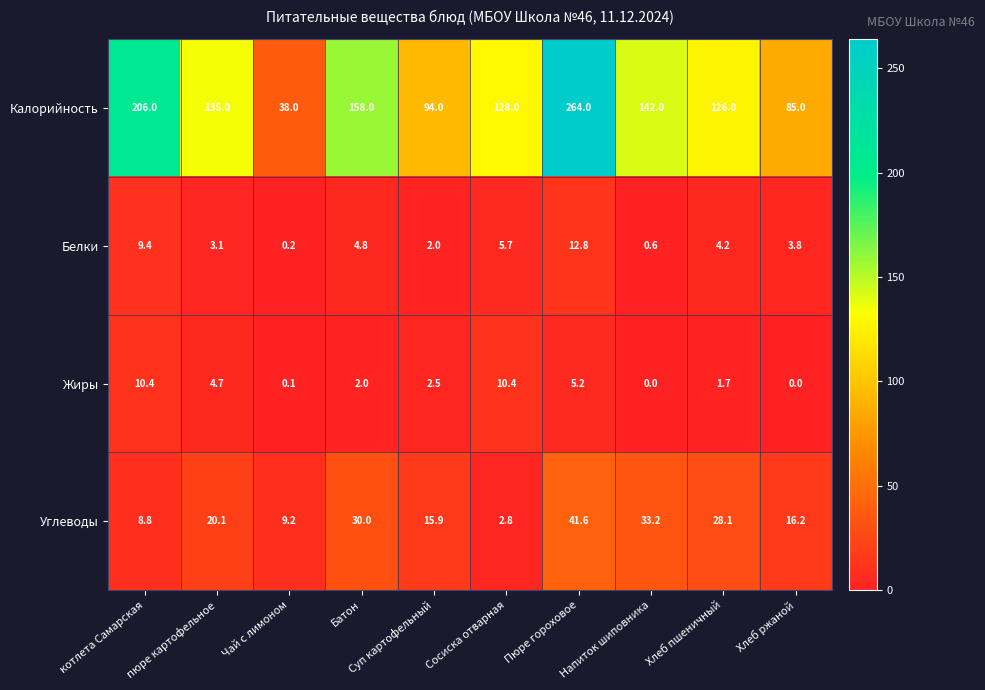

At which label does Углеводы first exceed 20?

пюре картофельное